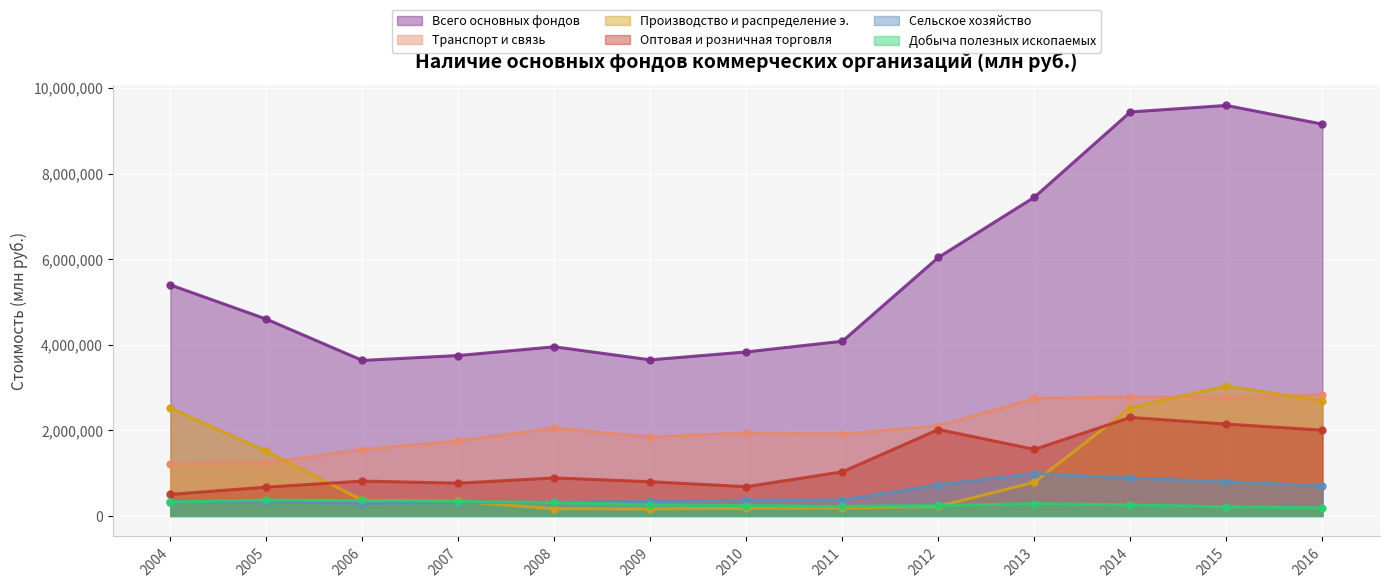

How many lines are shown in the chart?

6